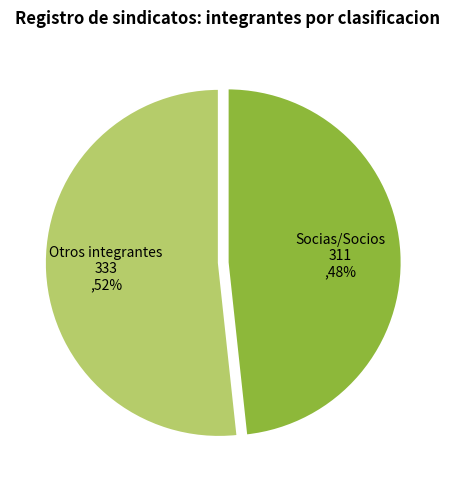

Is there a majority slice in this chart?

Yes